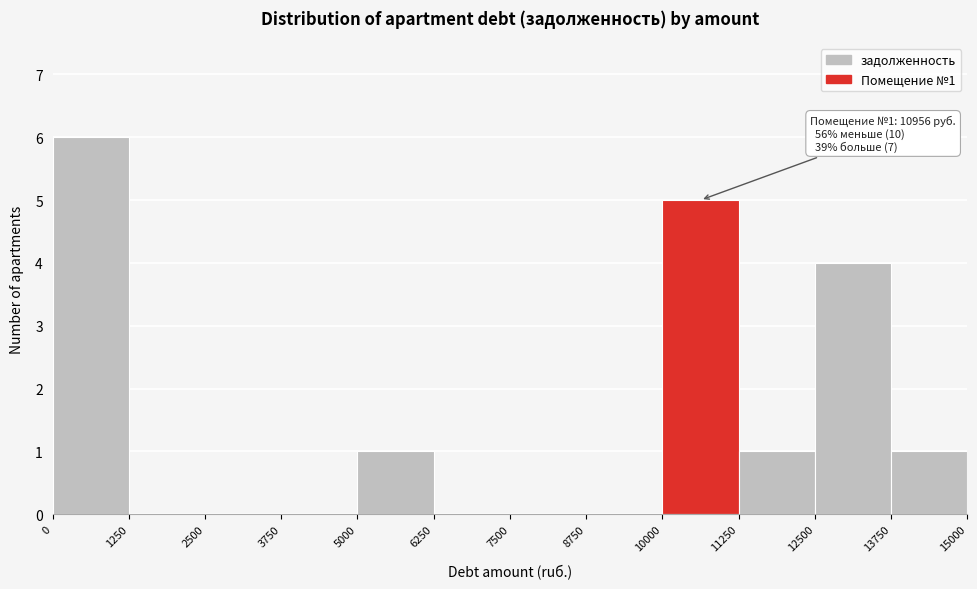

Over which range of the x-axis is the bar tallest?

0 to 1250